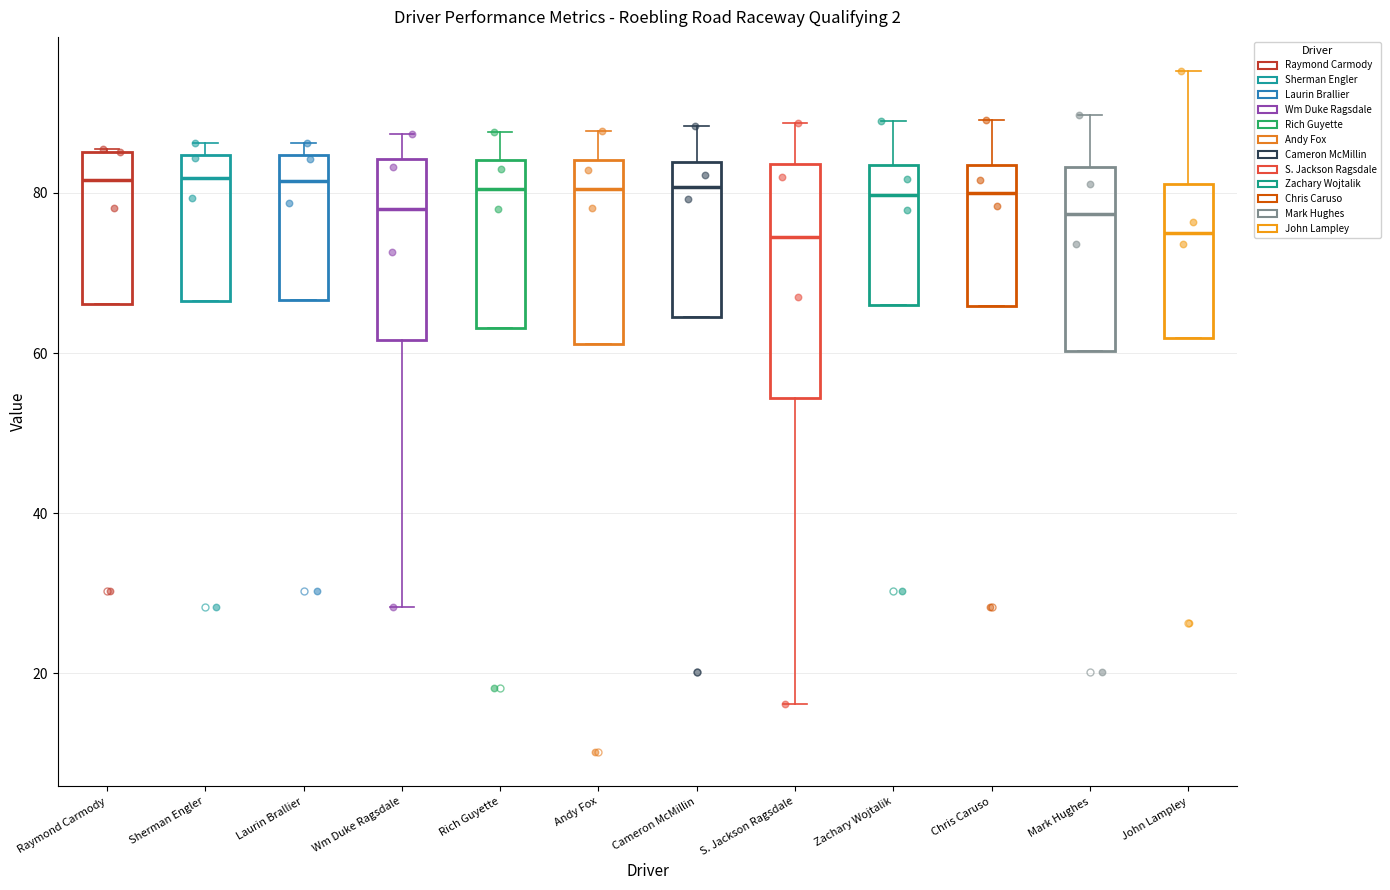

Reading left to right, transcribe this box plot: for each box, give where its median line is, the range the box spans, and where its two whiskers end, as read against the y-axis. The values are not printed on the chart, so give them approximately, as read against the axis.

Raymond Carmody: median 82, box 66 to 86, whiskers 66 to 86
Sherman Engler: median 82, box 66 to 84, whiskers 66 to 86
Laurin Brallier: median 82, box 66 to 84, whiskers 66 to 86
Wm Duke Ragsdale: median 78, box 62 to 84, whiskers 28 to 88
Rich Guyette: median 80, box 64 to 84, whiskers 64 to 88
Andy Fox: median 80, box 62 to 84, whiskers 62 to 88
Cameron McMillin: median 80, box 64 to 84, whiskers 64 to 88
S. Jackson Ragsdale: median 74, box 54 to 84, whiskers 16 to 88
Zachary Wojtalik: median 80, box 66 to 84, whiskers 66 to 88
Chris Caruso: median 80, box 66 to 84, whiskers 66 to 90
Mark Hughes: median 78, box 60 to 84, whiskers 60 to 90
John Lampley: median 76, box 62 to 82, whiskers 62 to 96